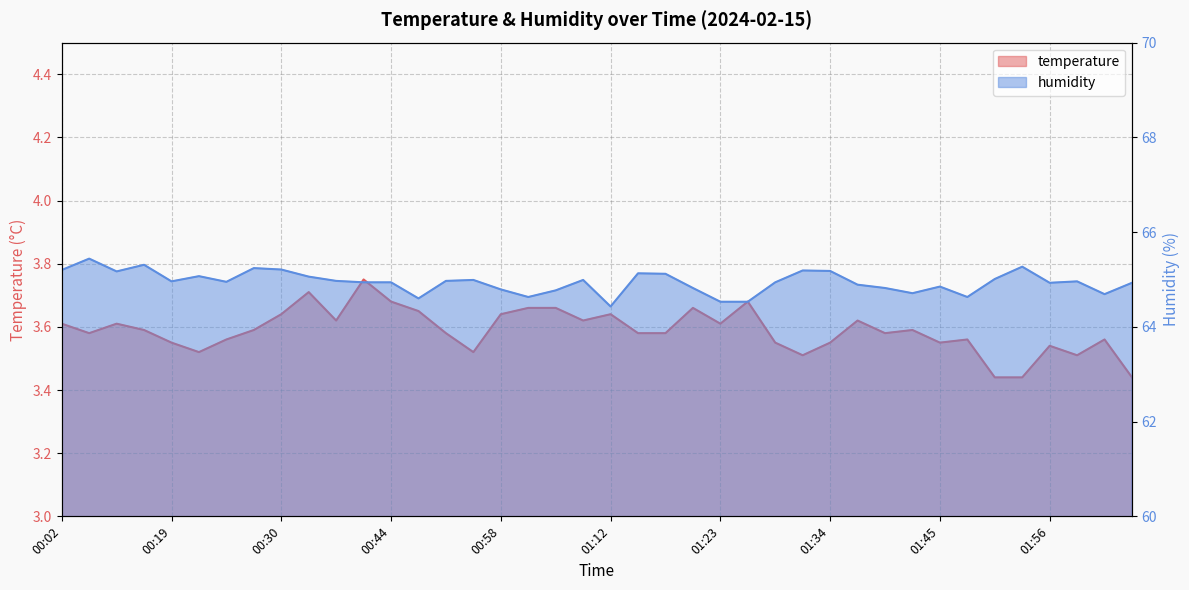

Rank the series by their average value, from highest to lowest.

humidity, temperature